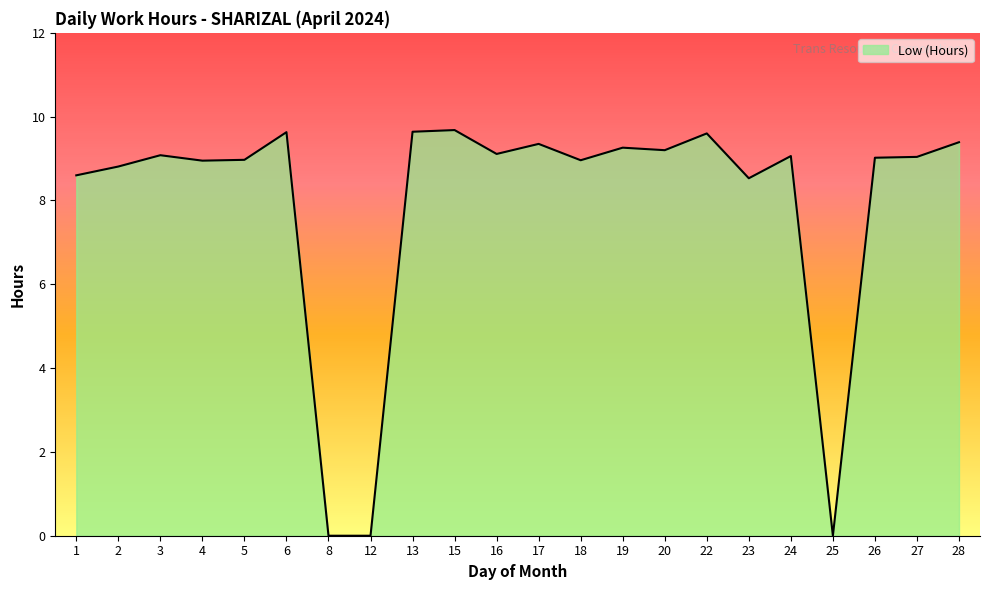

What is the change in value from 25 to 27?

+9.0